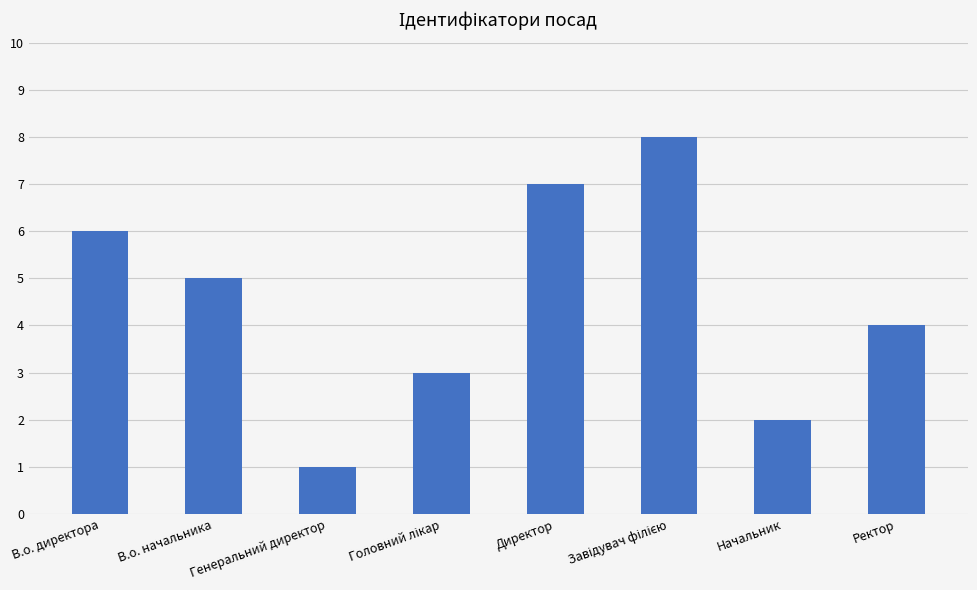

Reading left to right, extract all data points from this chart.

6	5	1	3	7	8	2	4